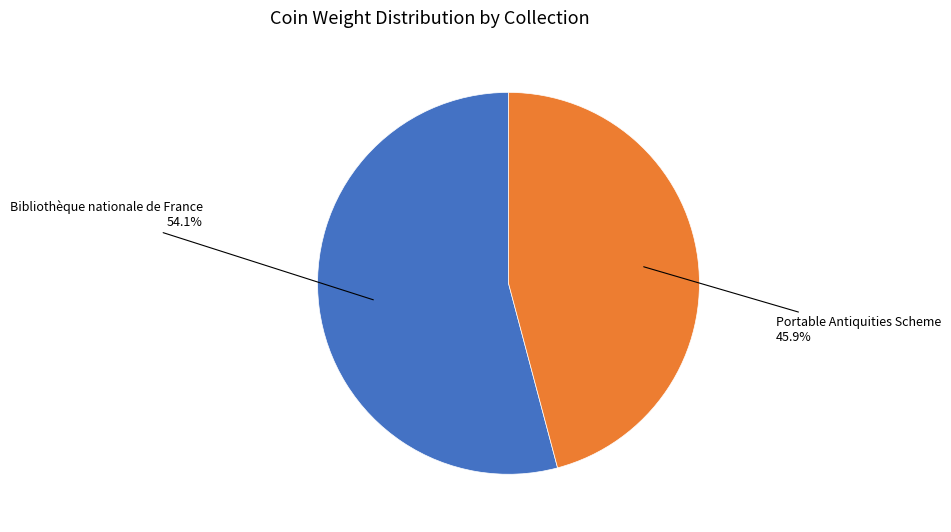

The Bibliothèque nationale de France slice represents 54% of the pie. True or false?

True